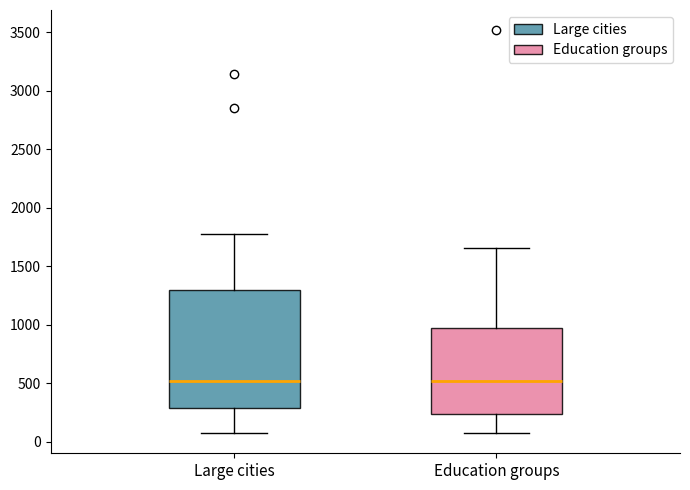

Which box is the tallest, from its lower edge to its upper edge?

Large cities